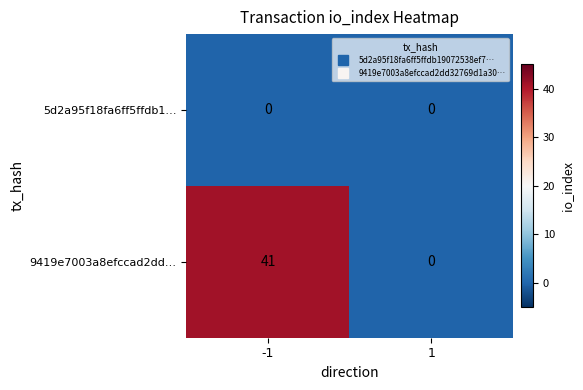

Count the number of data series in this chart.

2